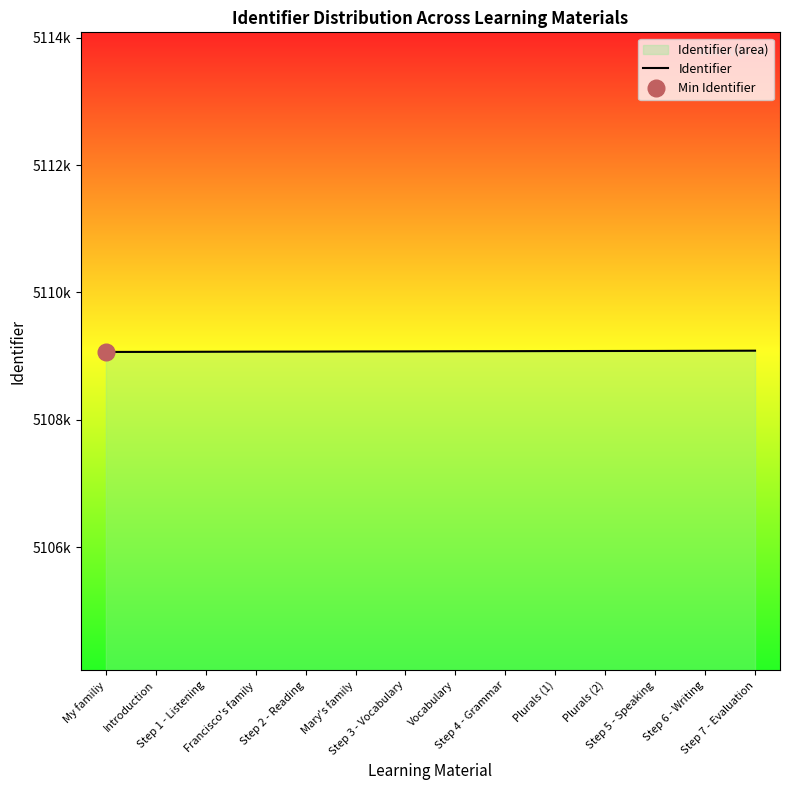

True or false: there are more than 0 points higher than both neighbors.

False